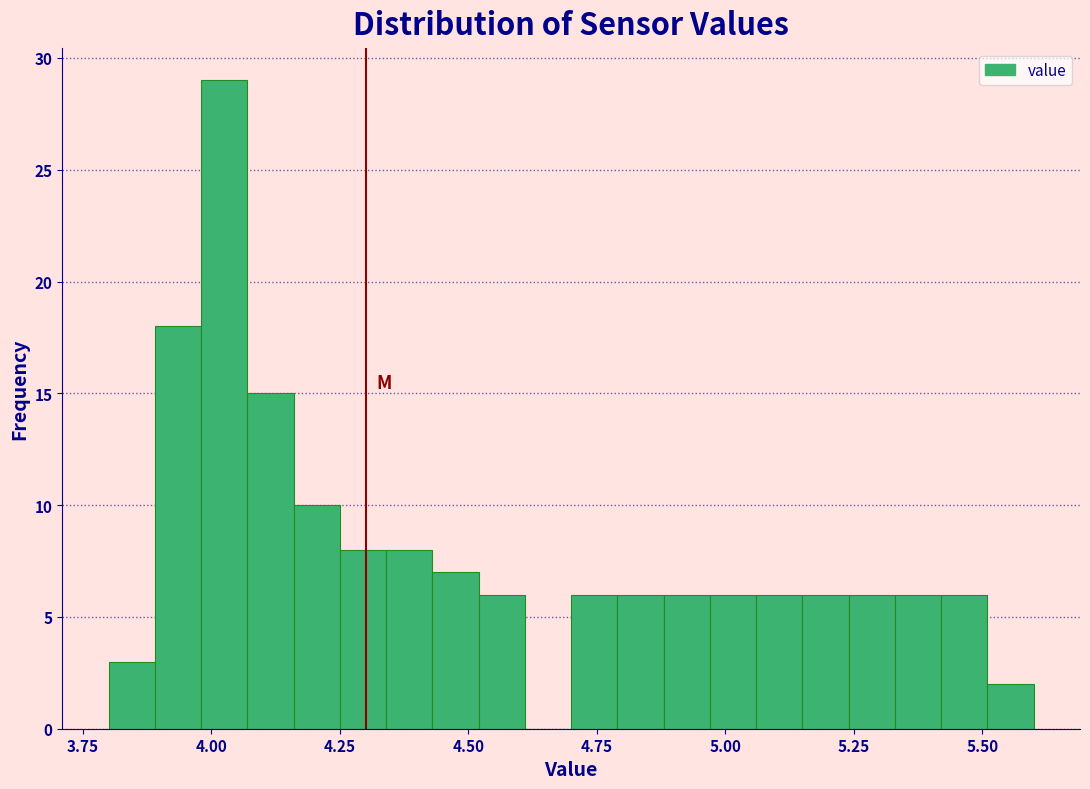

Around what value on the x-axis is the tallest bar? Give the approximate position of its centre, as read against the axis.

4.05